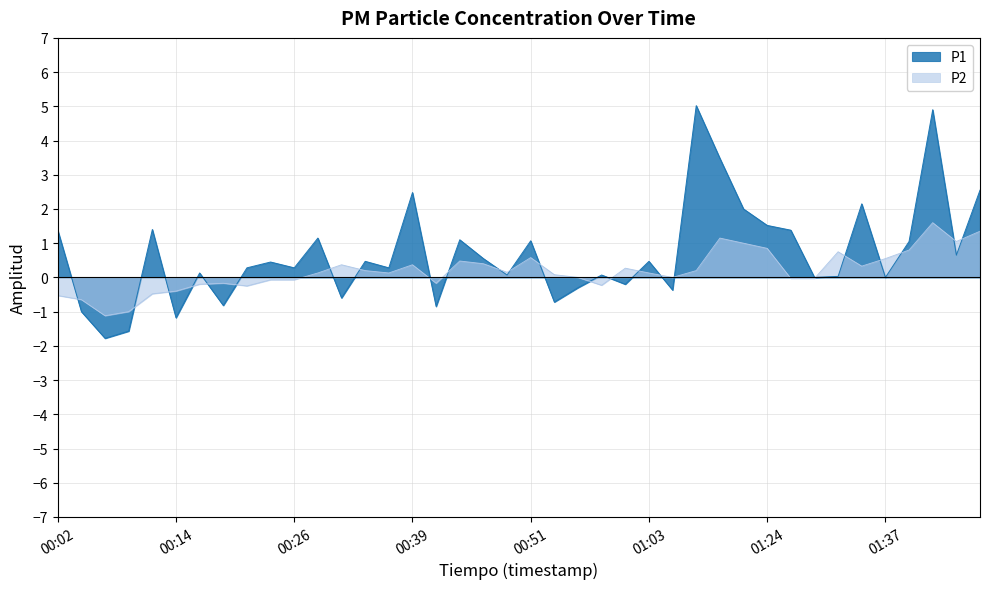

Is it true that P2 equals -1.1 at 00:04?

False